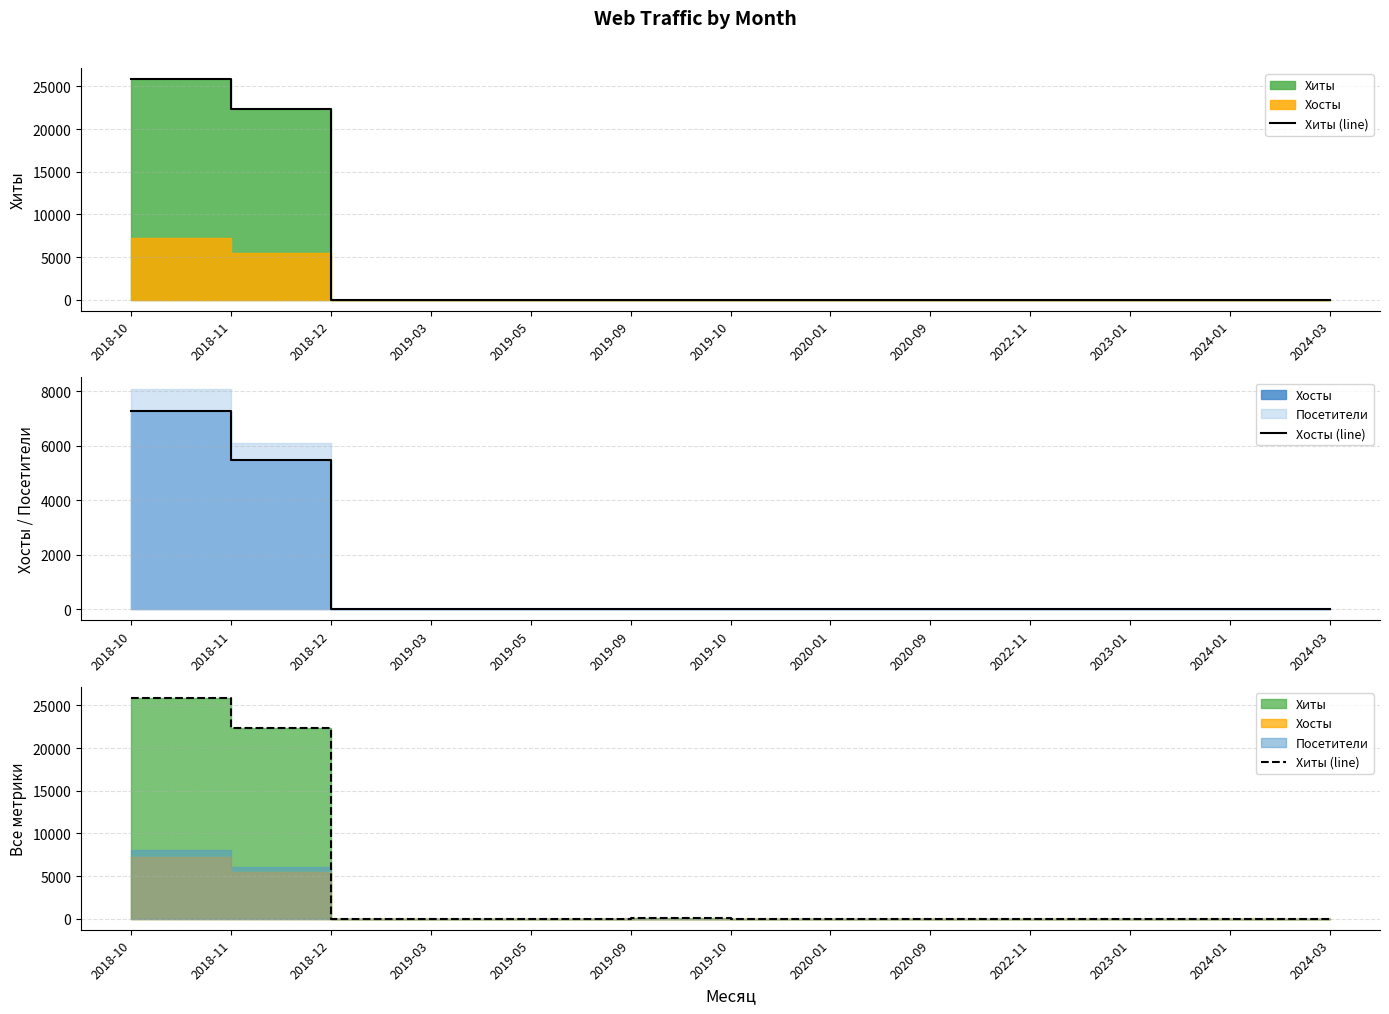

What is the sum of the Хосты (line) values at 2023-01 and 2018-12?

2